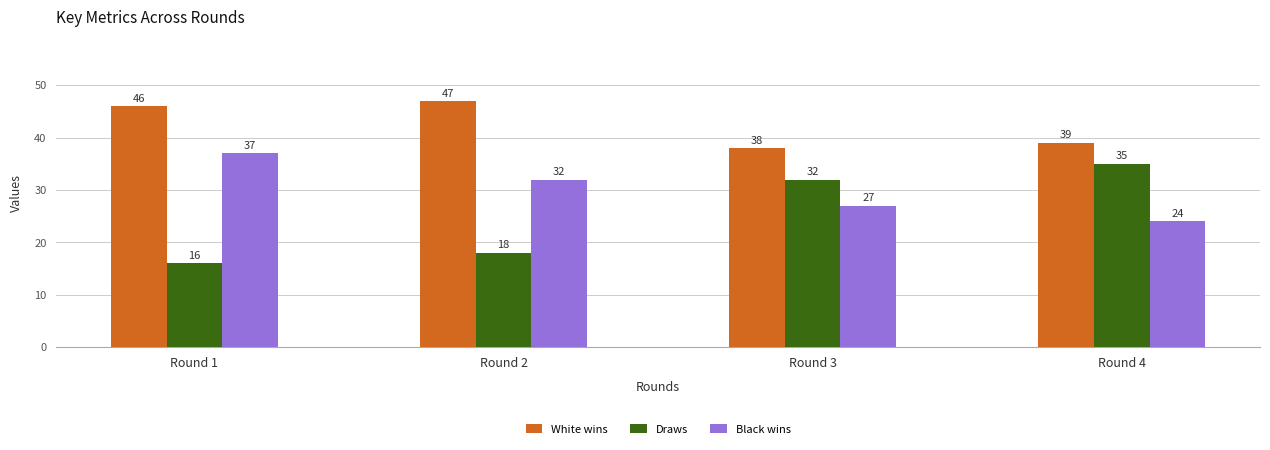

Rank the categories by Draws value from highest to lowest.

Round 4, Round 3, Round 2, Round 1